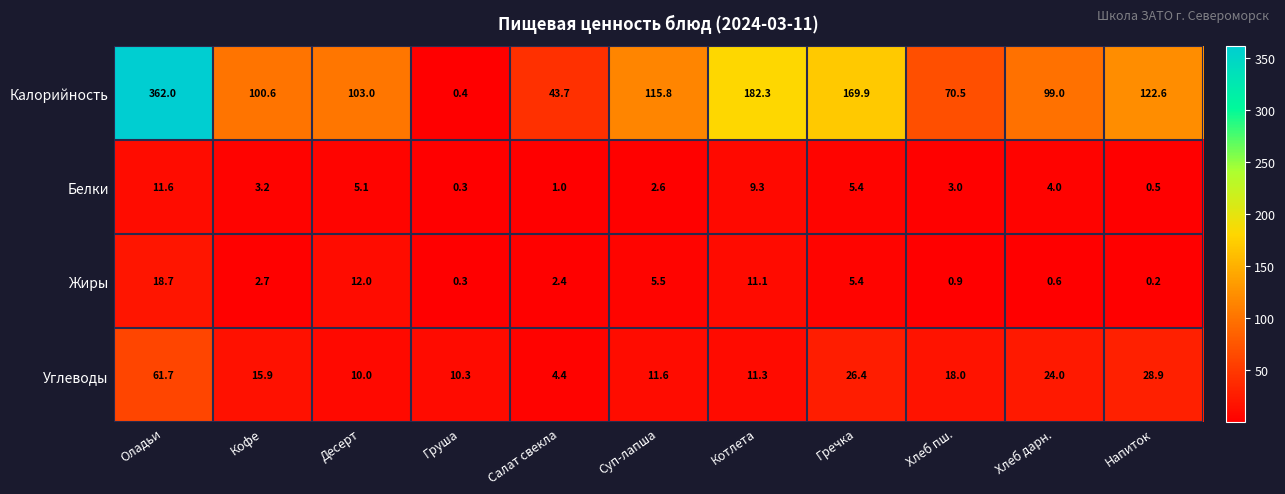

At which category is the sum across all series the highest?

Оладьи